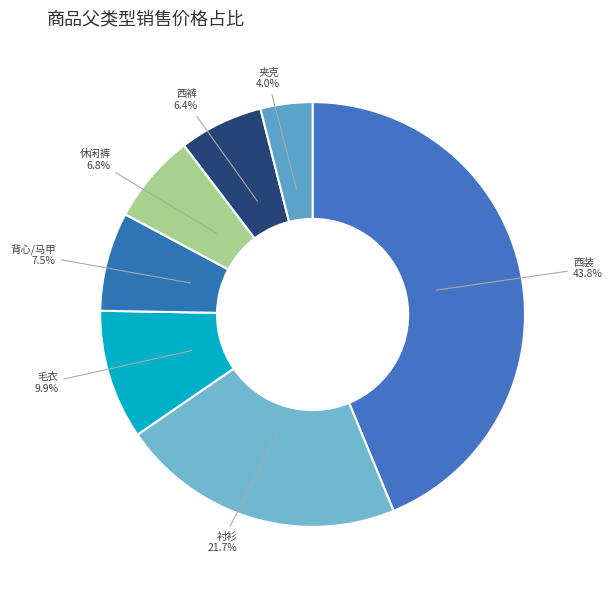

Is 衬衫 the majority of the pie?

No